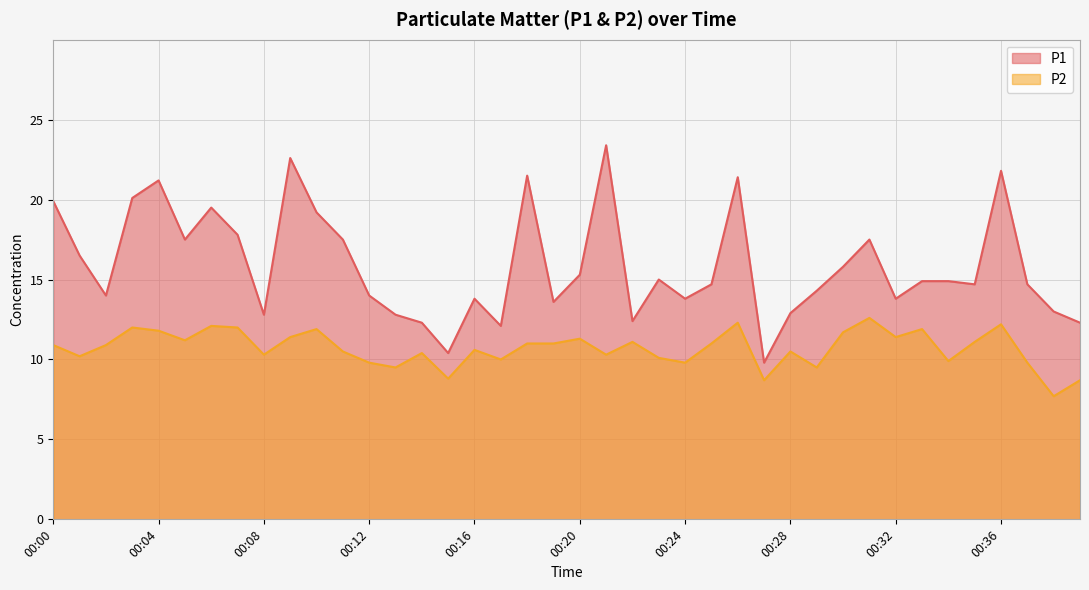

At which category does P1 reach its first local valley?

00:02